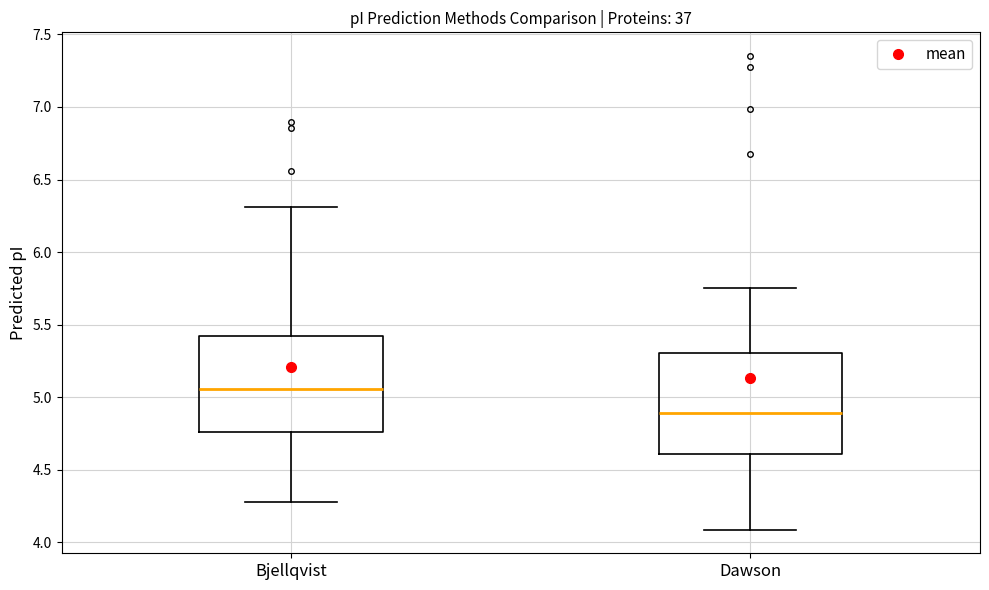

Which box has the lowest median line?

Dawson